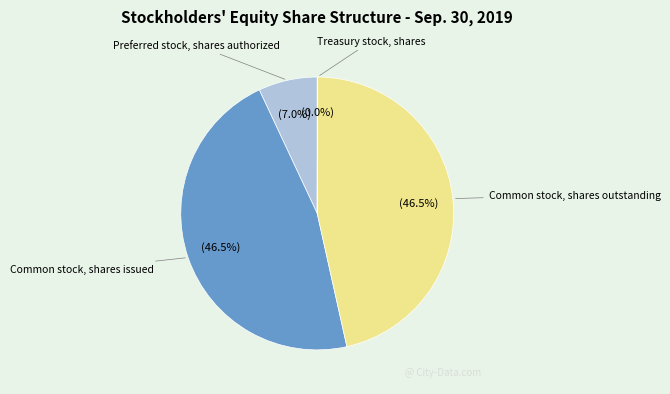

To the nearest percent, what is the average slice percentage?

25%